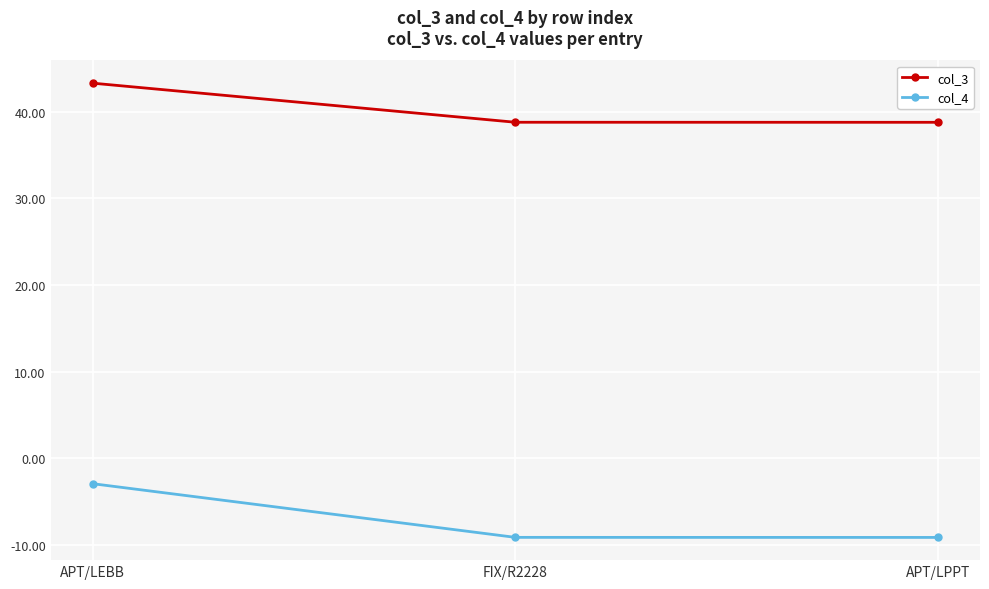

What is the approximate value of col_3 at FIX/R2228?

38.8